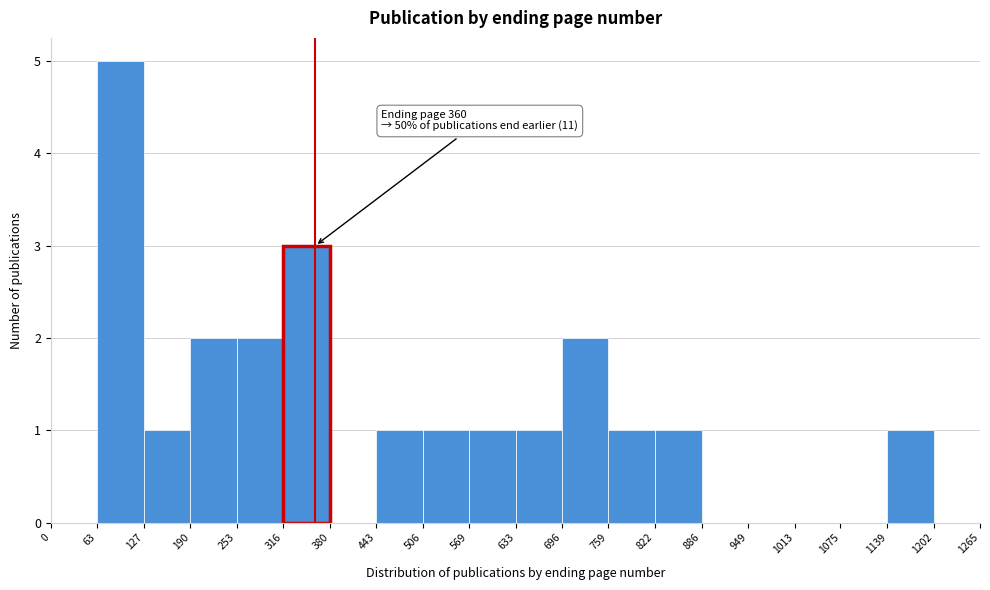

Over which range of the x-axis is the bar tallest?

63 to 127